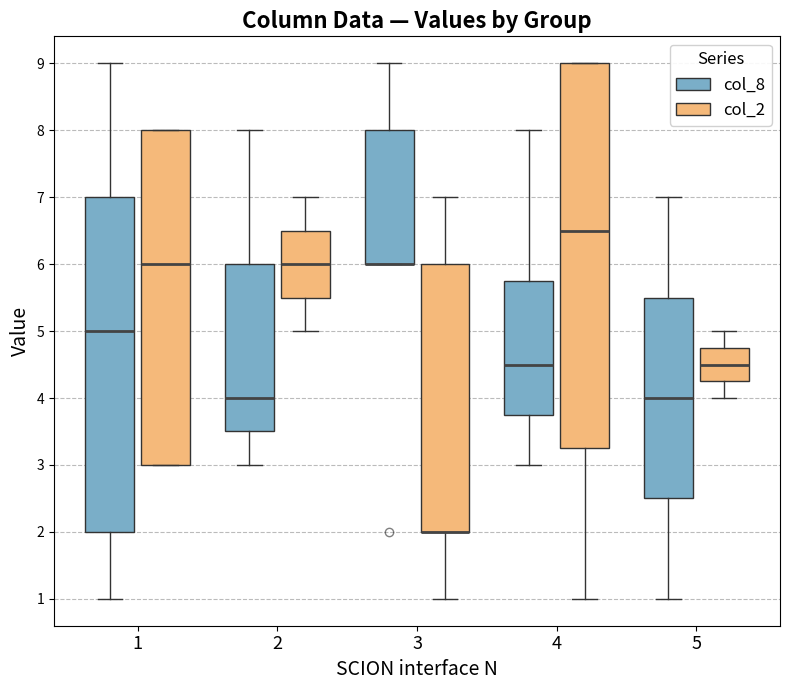

Reading left to right, read every box against the y-axis: the position of its median line, the range the box covers, and the ends of its whiskers. The values are not printed on the chart, so give them approximately, as read against the axis.

1 (col_8): median 5.0, box 2.0 to 7.0, whiskers 1.0 to 9.0
1 (col_2): median 6.0, box 3.0 to 8.0, whiskers 3.0 to 8.0
2 (col_8): median 4.0, box 3.5 to 6.0, whiskers 3.0 to 8.0
2 (col_2): median 6.0, box 5.5 to 6.5, whiskers 5.0 to 7.0
3 (col_8): median 6.0 (drawn on the box's lower edge), box 6.0 to 8.0, whiskers 6.0 to 9.0
3 (col_2): median 2.0 (drawn on the box's lower edge), box 2.0 to 6.0, whiskers 1.0 to 7.0
4 (col_8): median 4.5, box 3.8 to 5.8, whiskers 3.0 to 8.0
4 (col_2): median 6.5, box 3.3 to 9.0, whiskers 1.0 to 9.0
5 (col_8): median 4.0, box 2.5 to 5.5, whiskers 1.0 to 7.0
5 (col_2): median 4.5, box 4.3 to 4.8, whiskers 4.0 to 5.0